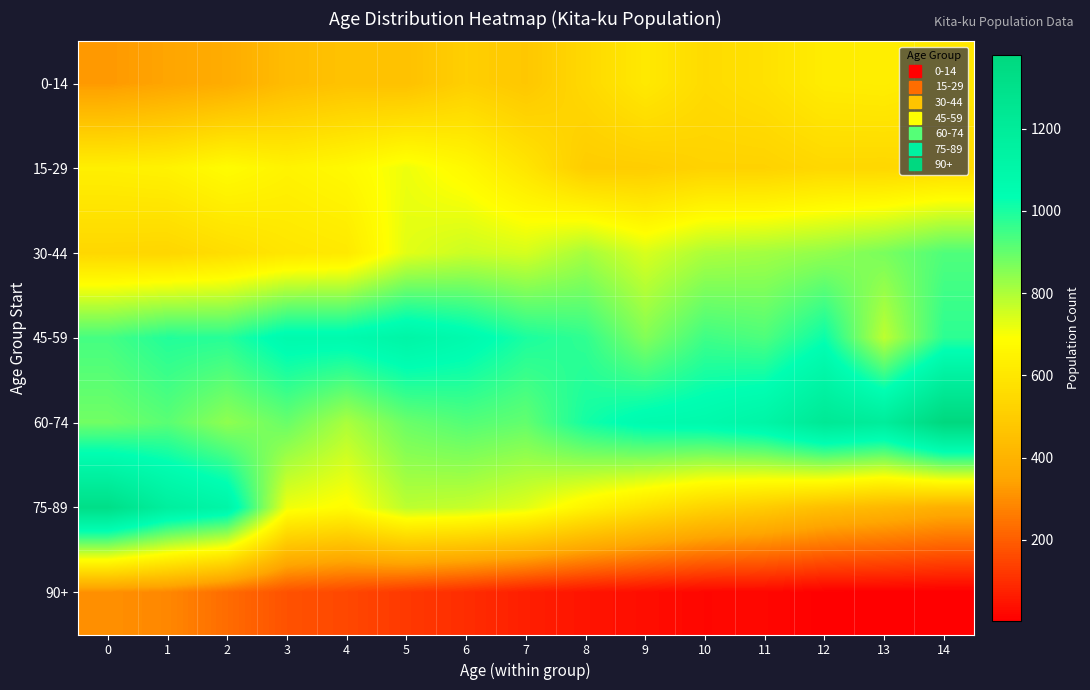

Which has a higher value, 0 or 3?

3